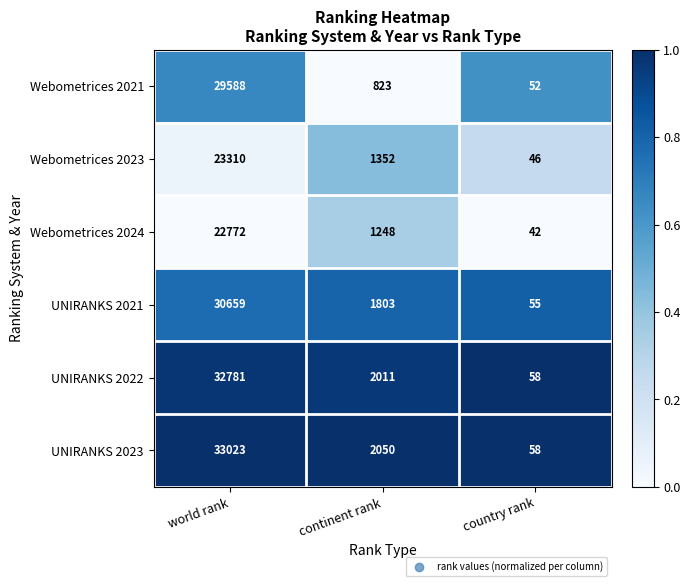

Reading left to right, list all the values displayed in this chart.

Webometrices 2021: world rank=29588	continent rank=823	country rank=52
Webometrices 2023: world rank=23310	continent rank=1352	country rank=46
Webometrices 2024: world rank=22772	continent rank=1248	country rank=42
UNIRANKS 2021: world rank=30659	continent rank=1803	country rank=55
UNIRANKS 2022: world rank=32781	continent rank=2011	country rank=58
UNIRANKS 2023: world rank=33023	continent rank=2050	country rank=58